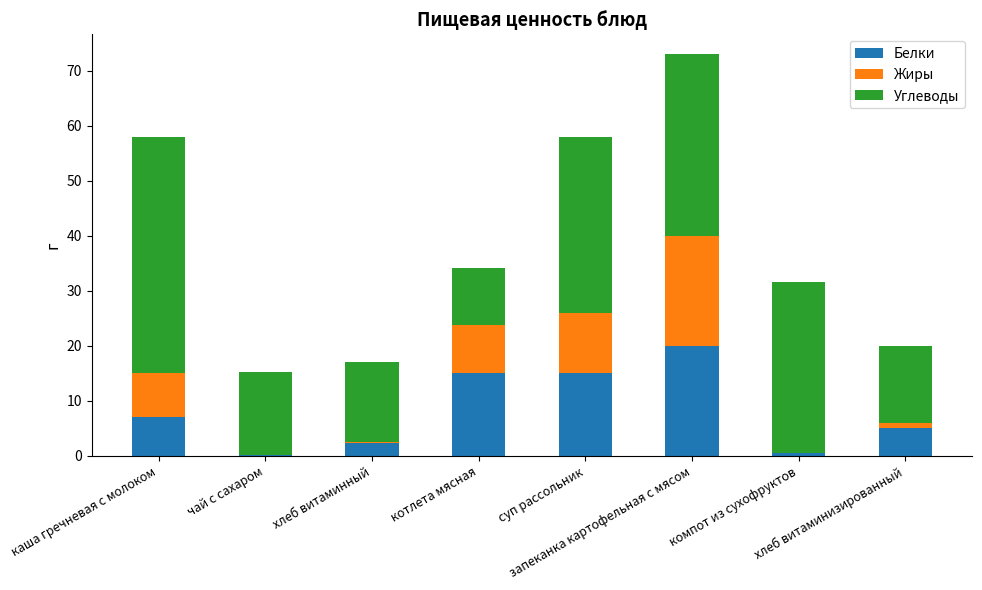

What is the maximum value for Белки?

20.0